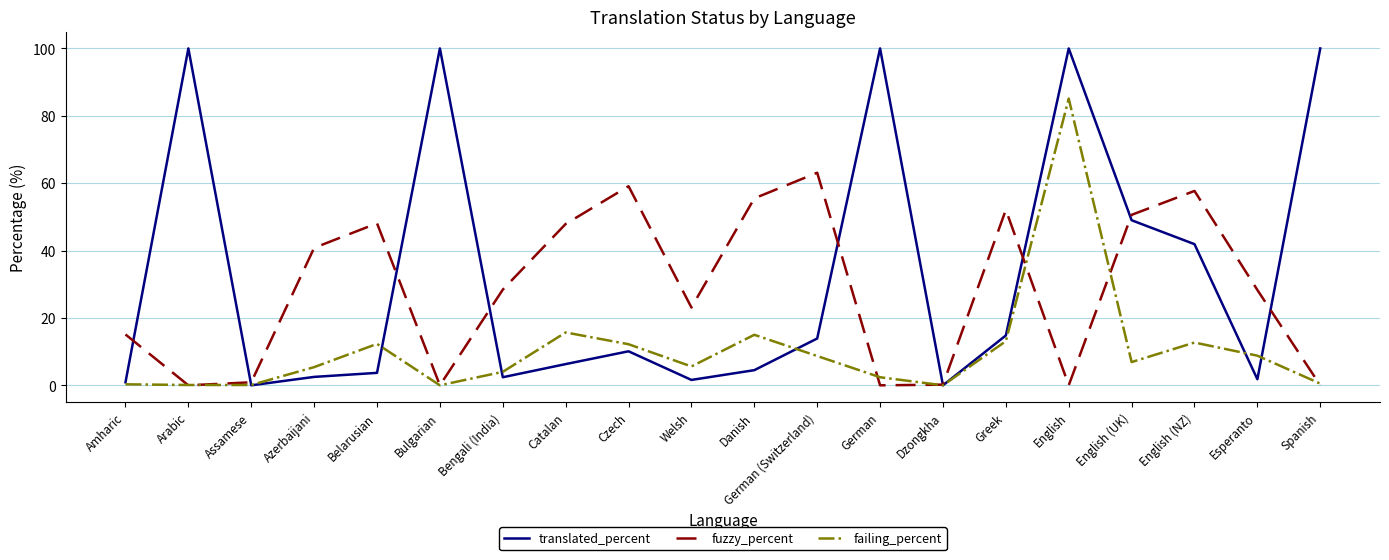

How many lines are shown in the chart?

3